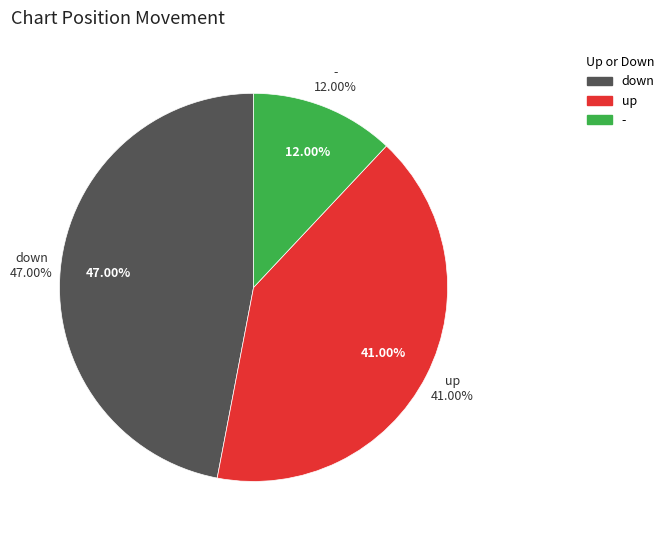

Which slice is the largest?

down